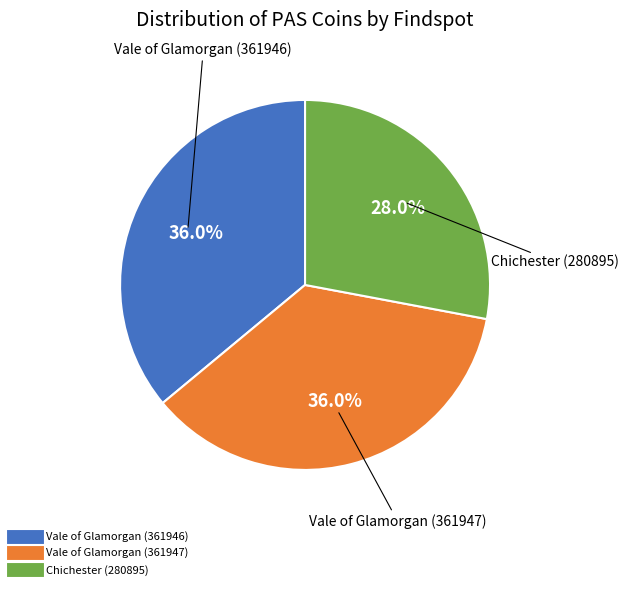

How many slices are in this pie chart?

3